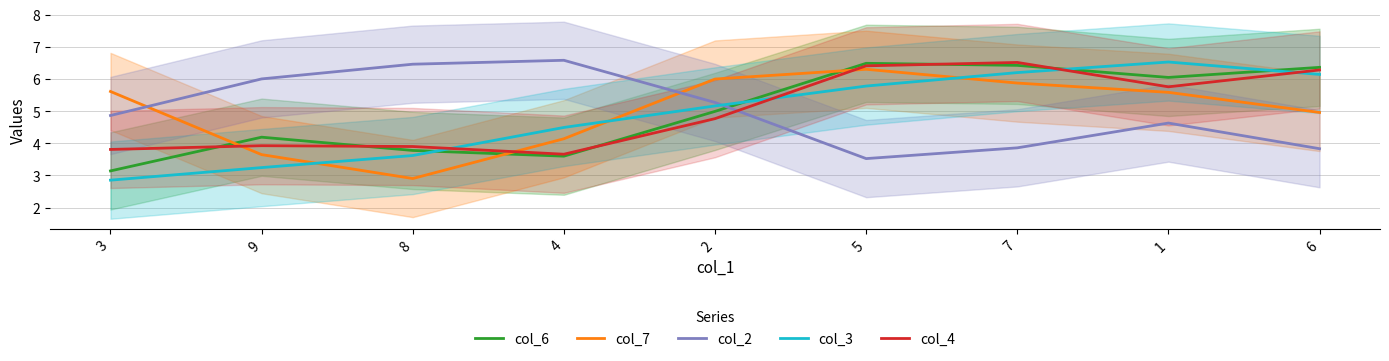

How many values in the col_3 series exceed 5?

5